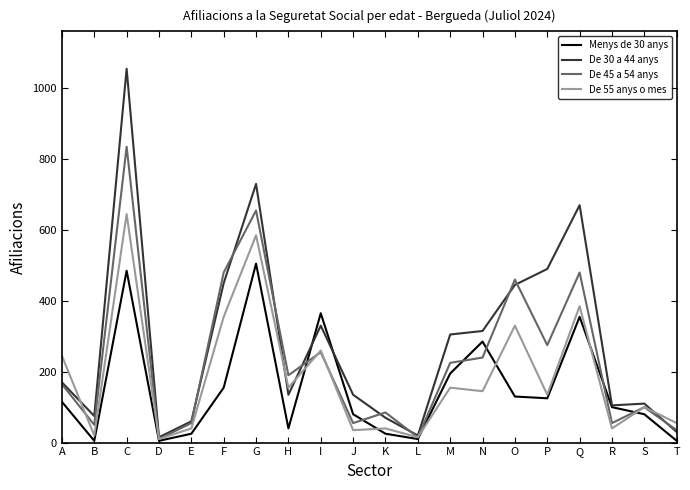

Does the chart display data point markers on the line(s)?

No